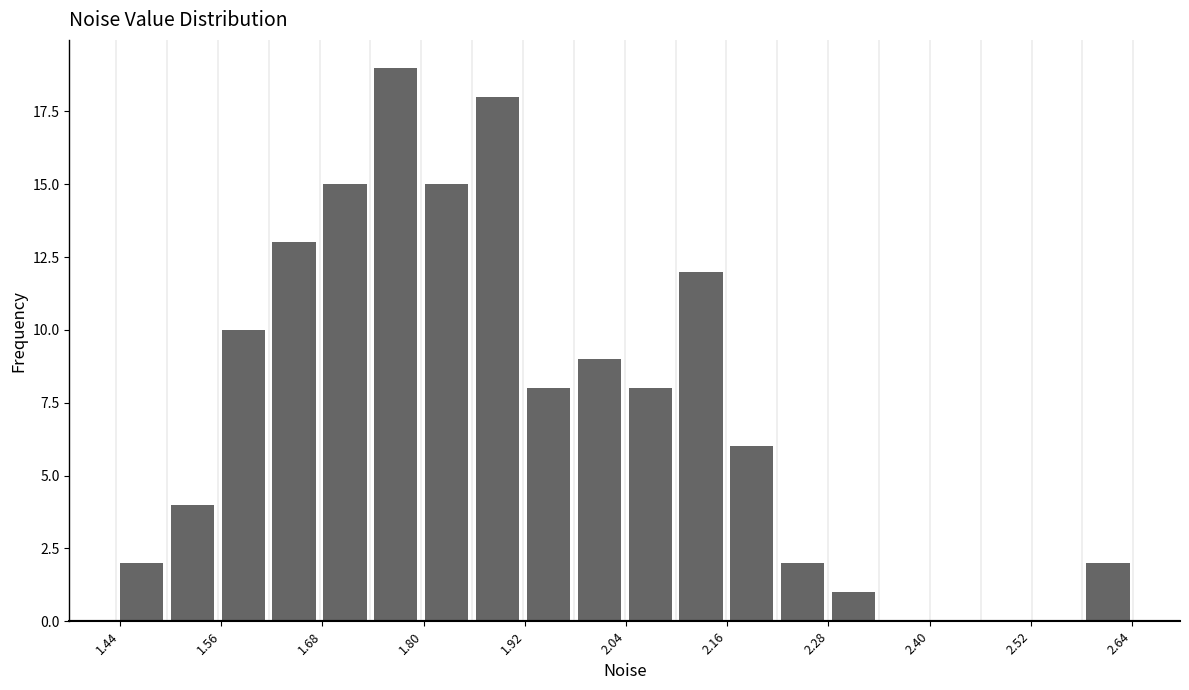

Read against the x-axis, roughly where is the centre of the tallest bar?

1.76